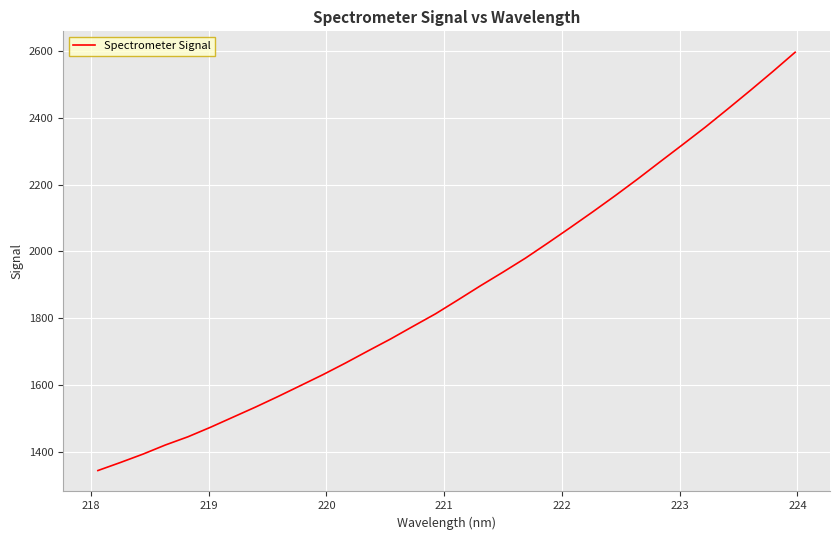

What is the greatest value displayed?

2595.7